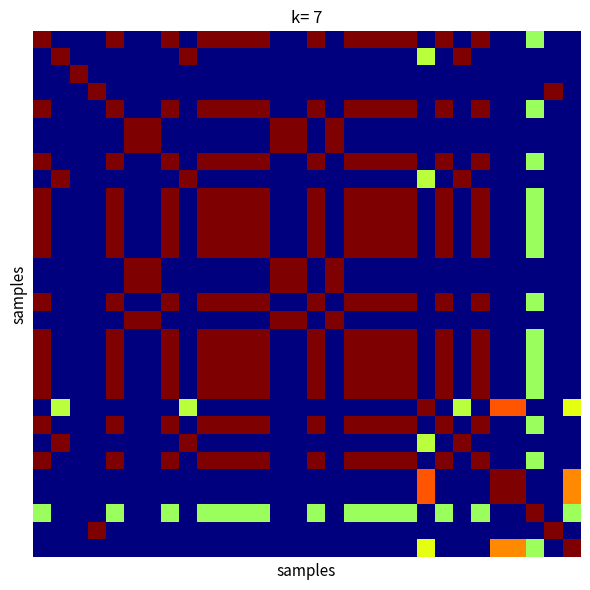

At how many categories does at least one series exceed 0?

30